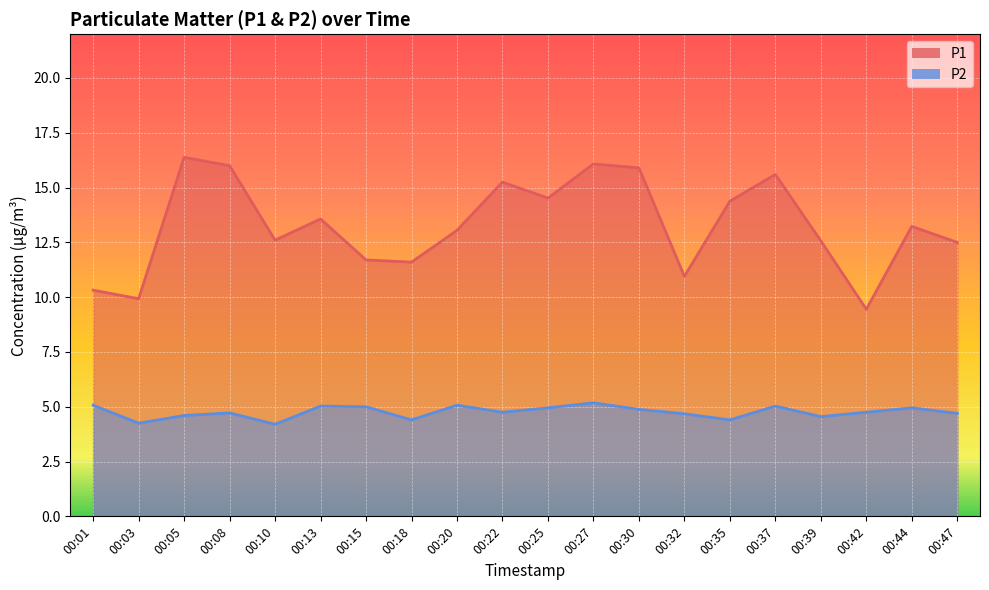

Which has a higher value, 00:39 or 00:18?

00:39